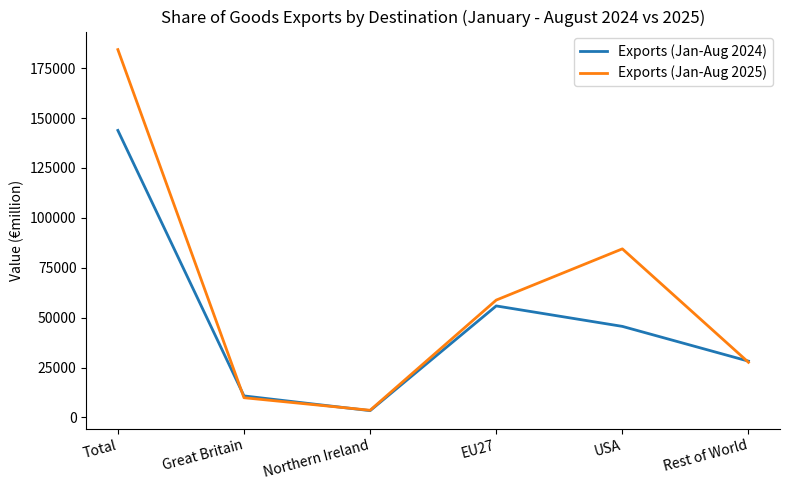

Reading right to left, extract all data points from this chart.

Exports (Jan-Aug 2024): Rest of World=28191	USA=45615	EU27=55868	Northern Ireland=3385	Great Britain=10770	Total=143828
Exports (Jan-Aug 2025): Rest of World=27612	USA=84465	EU27=58797	Northern Ireland=3581	Great Britain=9871	Total=184325